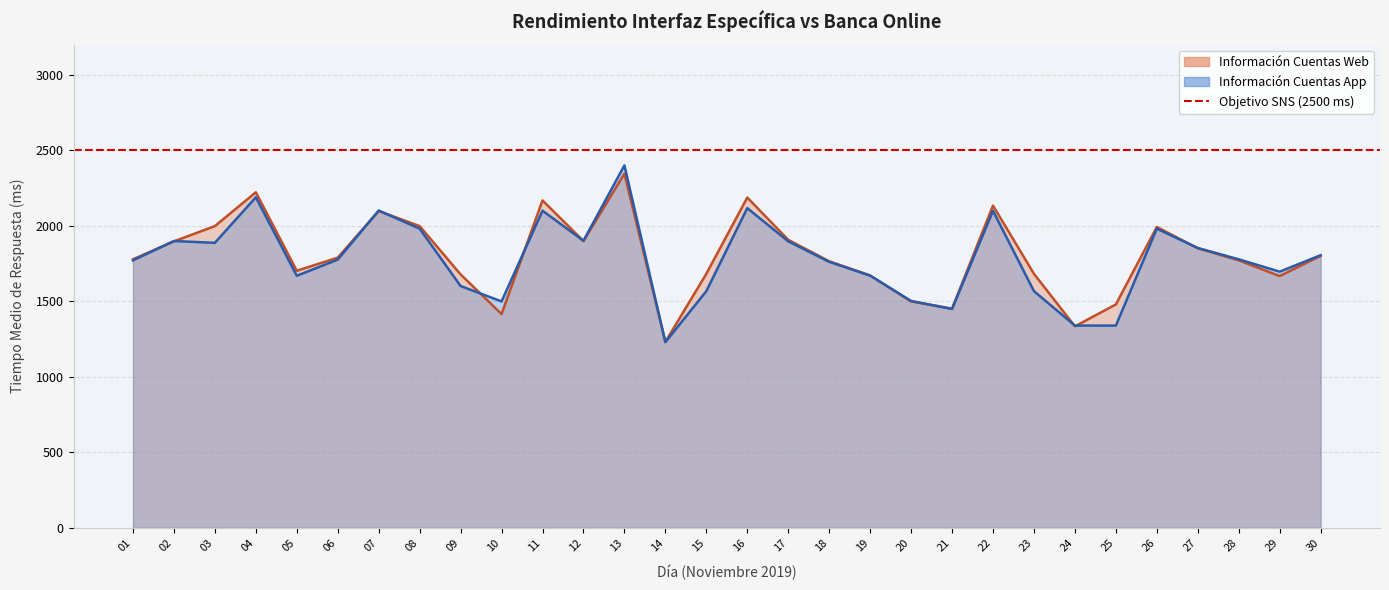

At which label is Información Cuentas App closest to 1814?

30